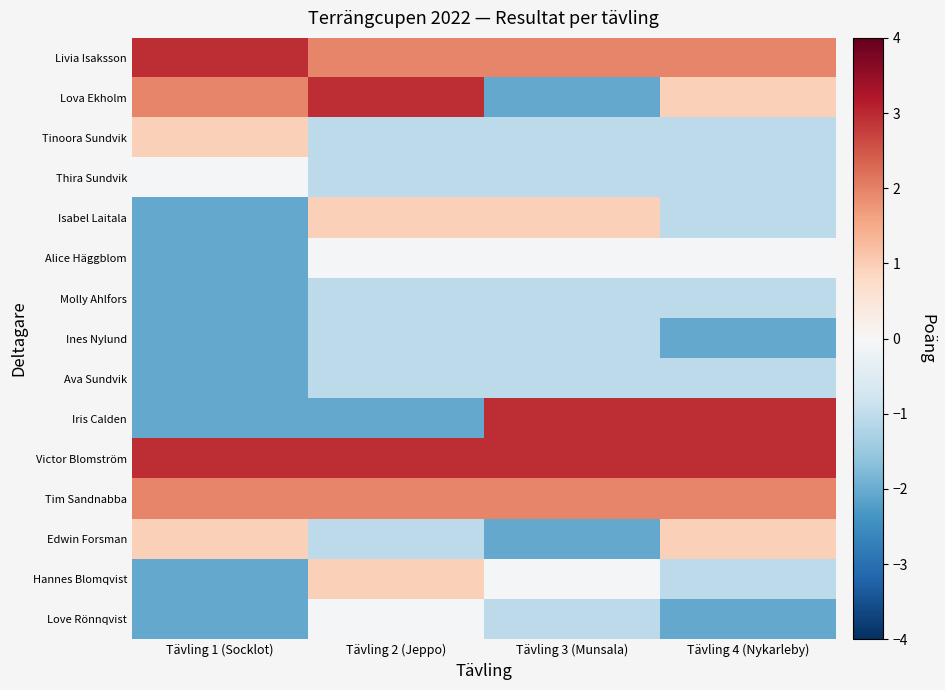

What is the spread (max minus min) of values at Tävling 4 (Nykarleby)?

5.0